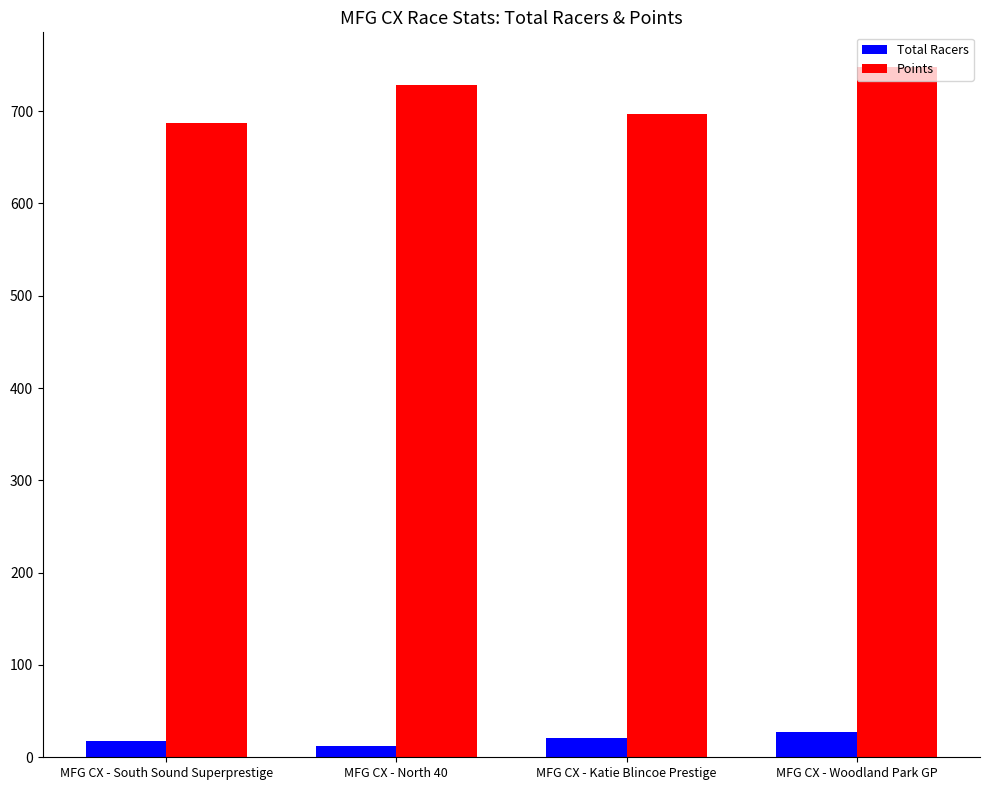

The value of Total Racers at MFG CX - North 40 is 12.0. True or false?

True